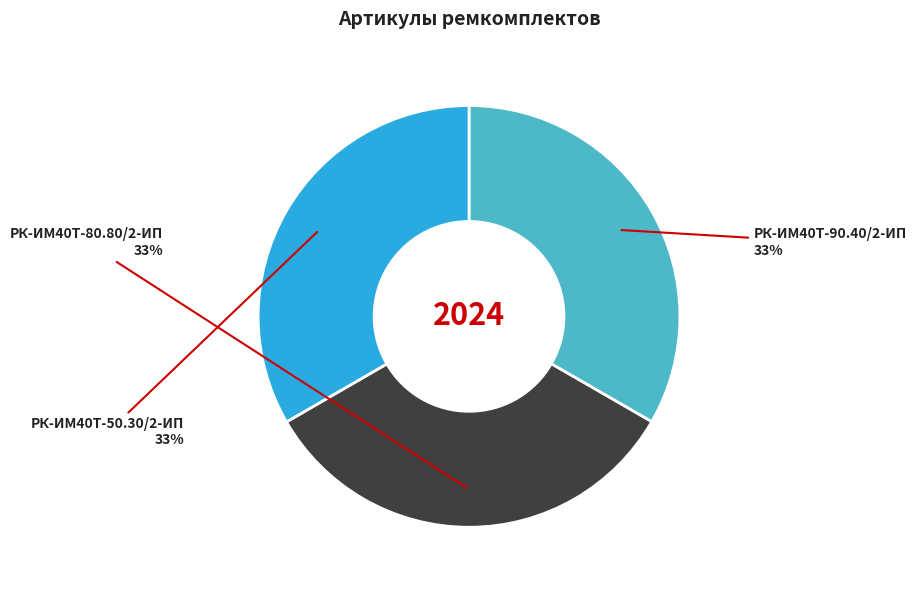

Does any single category account for the majority?

No